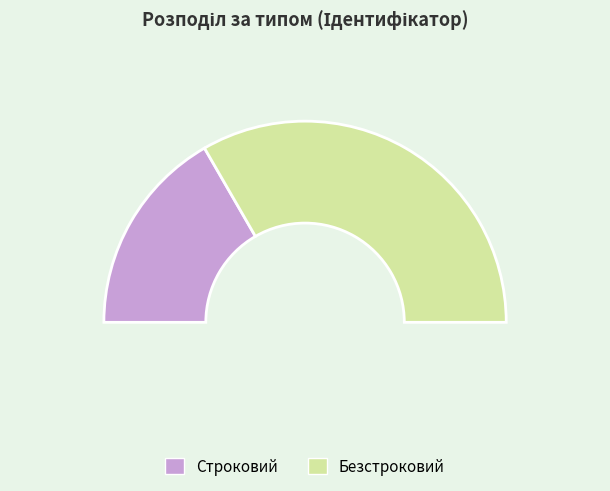

To the nearest percent, what is the average slice percentage?

50%